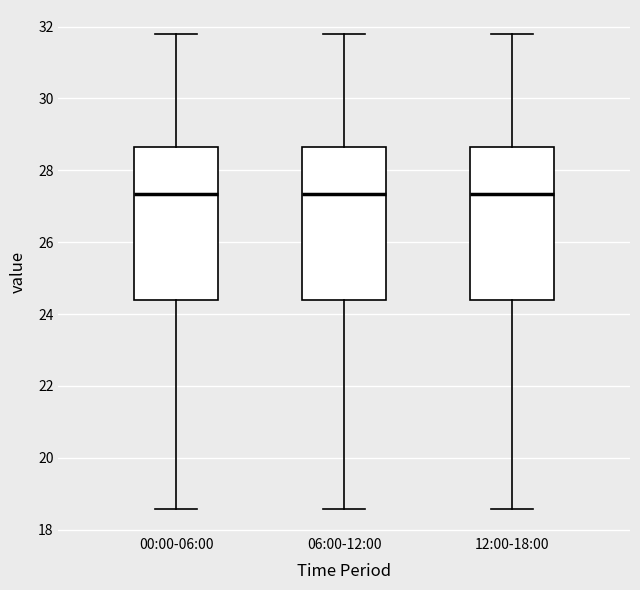

Where is the lower edge of the box for 06:00-12:00 on the y-axis? The values are not printed on the chart, so give them approximately, as read against the axis.

24.4